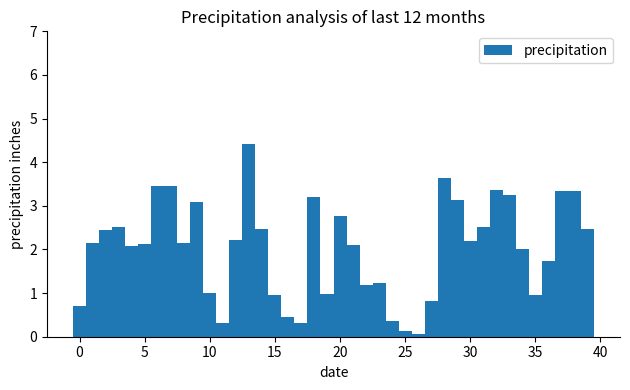

Read against the x-axis, roughly where is the centre of the tallest bar?

13.0